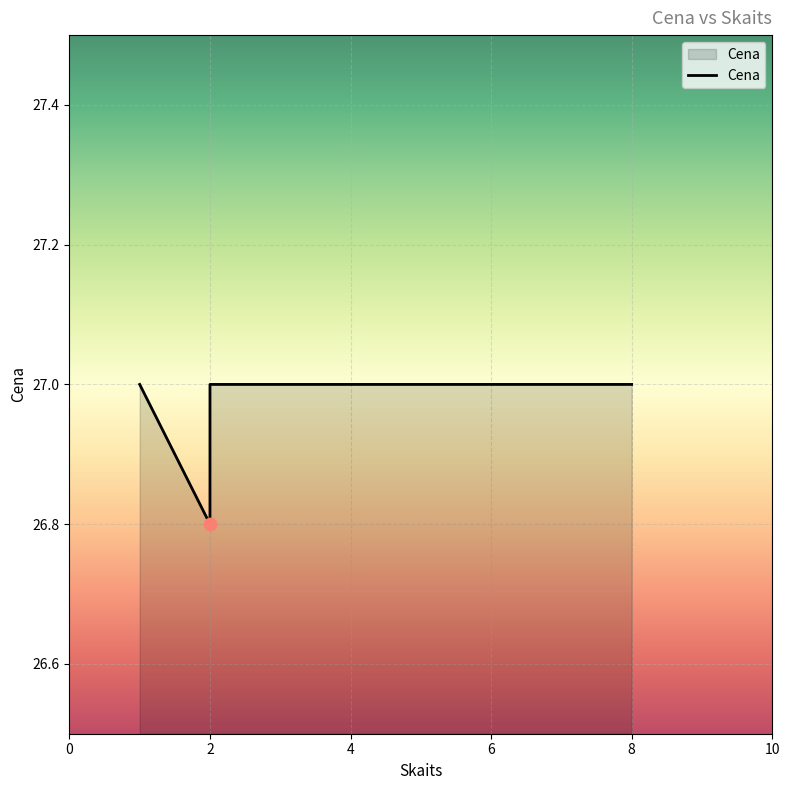

Which has a higher value, 1 or 2?

1